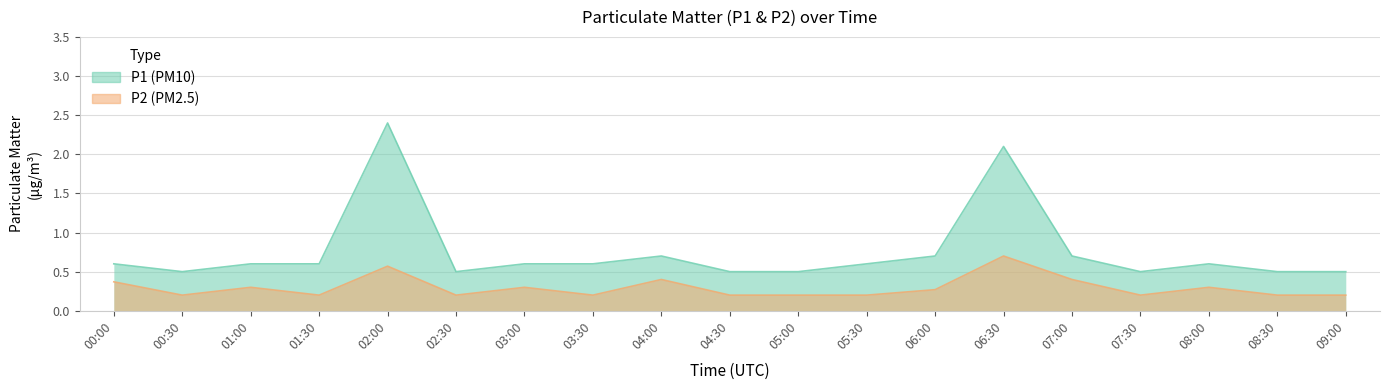

What are all the series names shown in the legend?

P1, P2